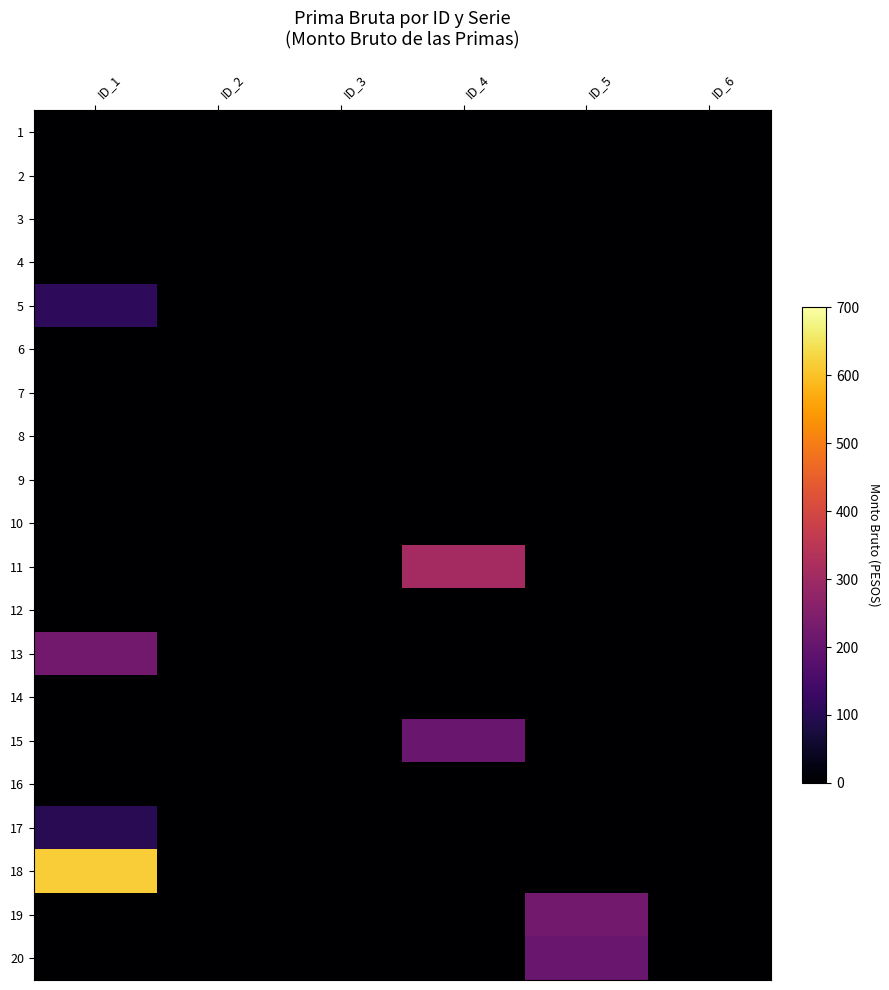

What is the total value across all series at ID_4?

515.0